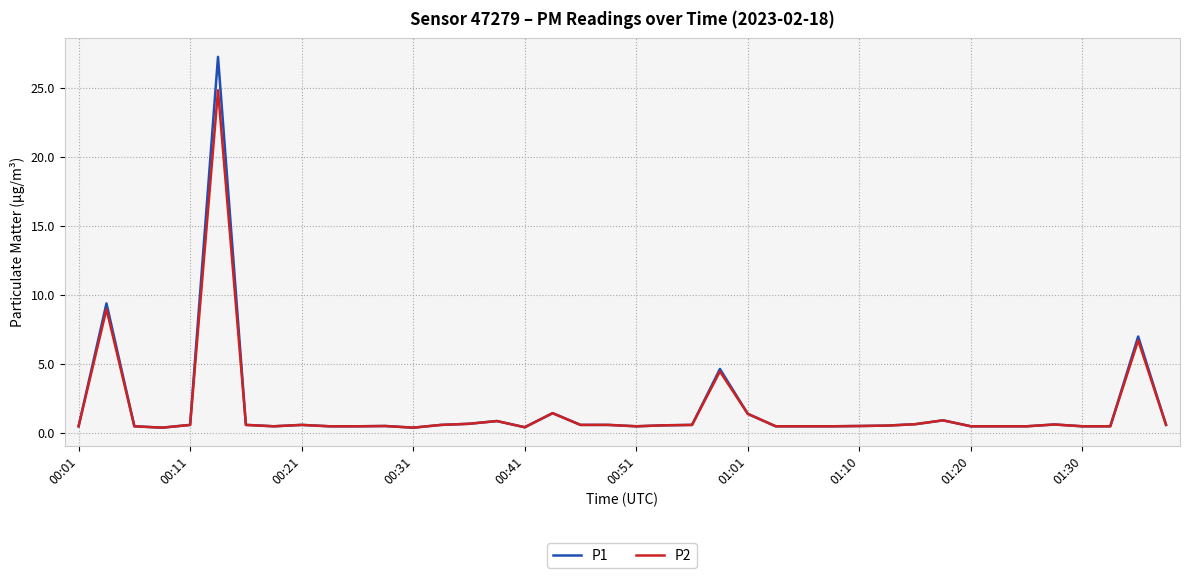

List the series in order of their peak value, highest first.

P1, P2